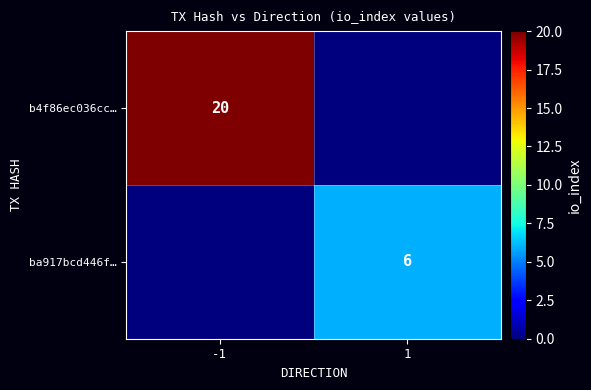

The value of b4f86ec036cc… at -1 is 14. True or false?

False